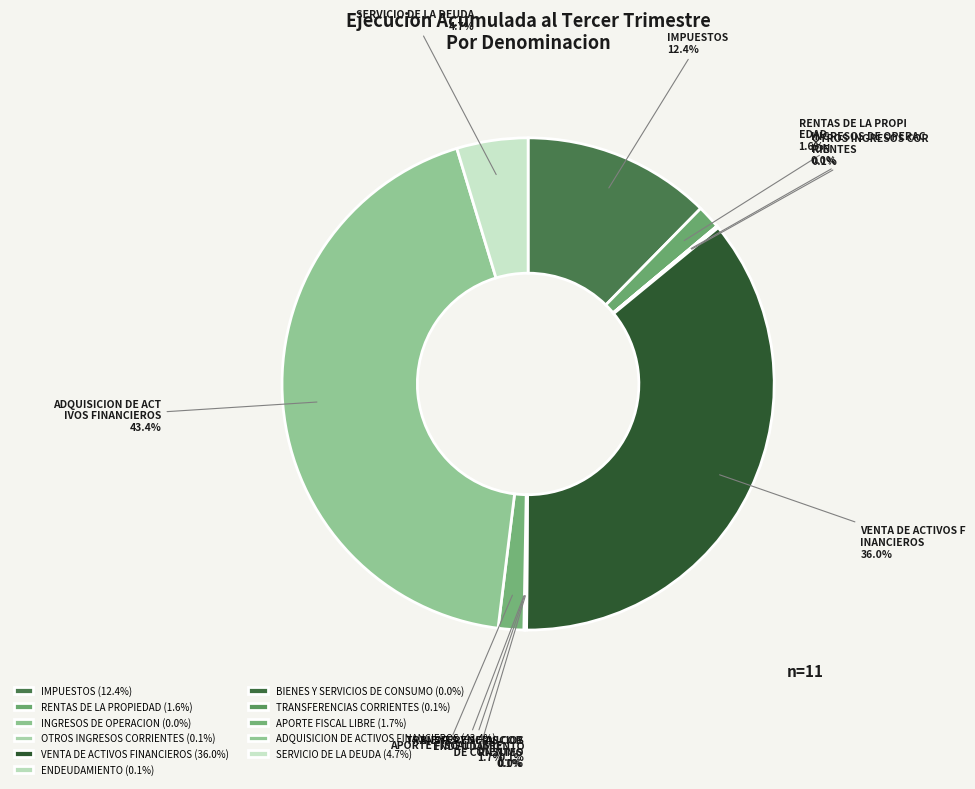

Which category has the smallest portion of the pie?

BIENES Y SERVICIOS DE CONSUMO